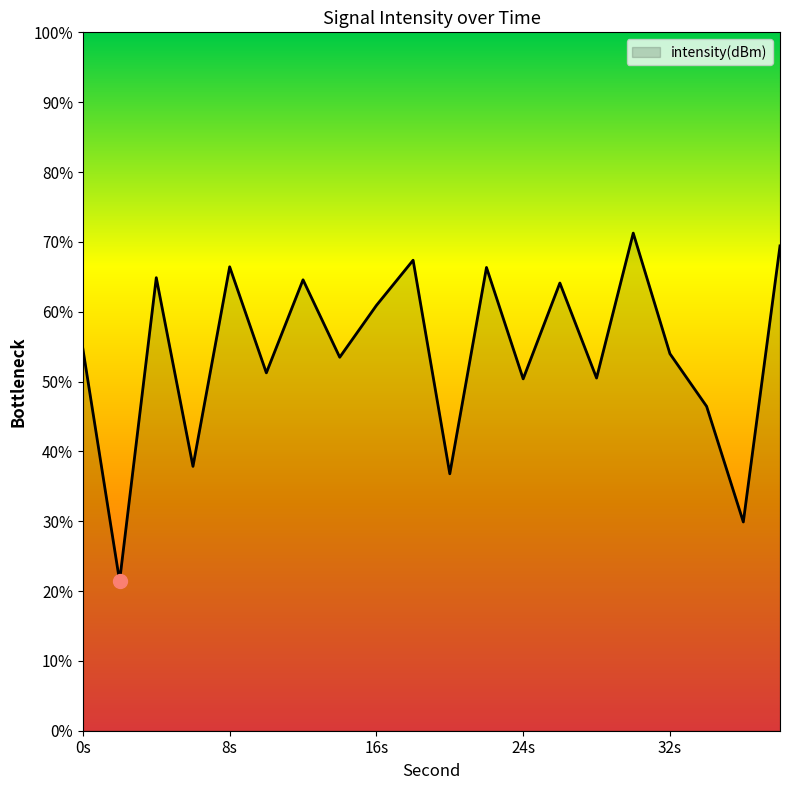

What is the minimum value shown in the chart?

21.4